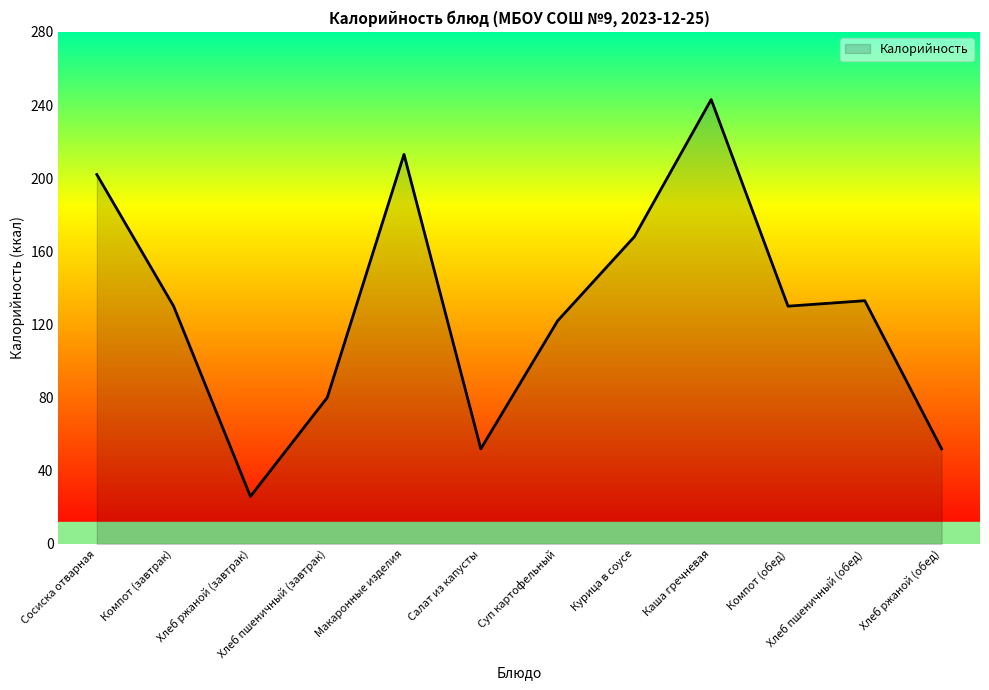

Reading right to left, what are all the values shown in this chart?

52	133	130	243	168	122	52	213	80	26	130	202